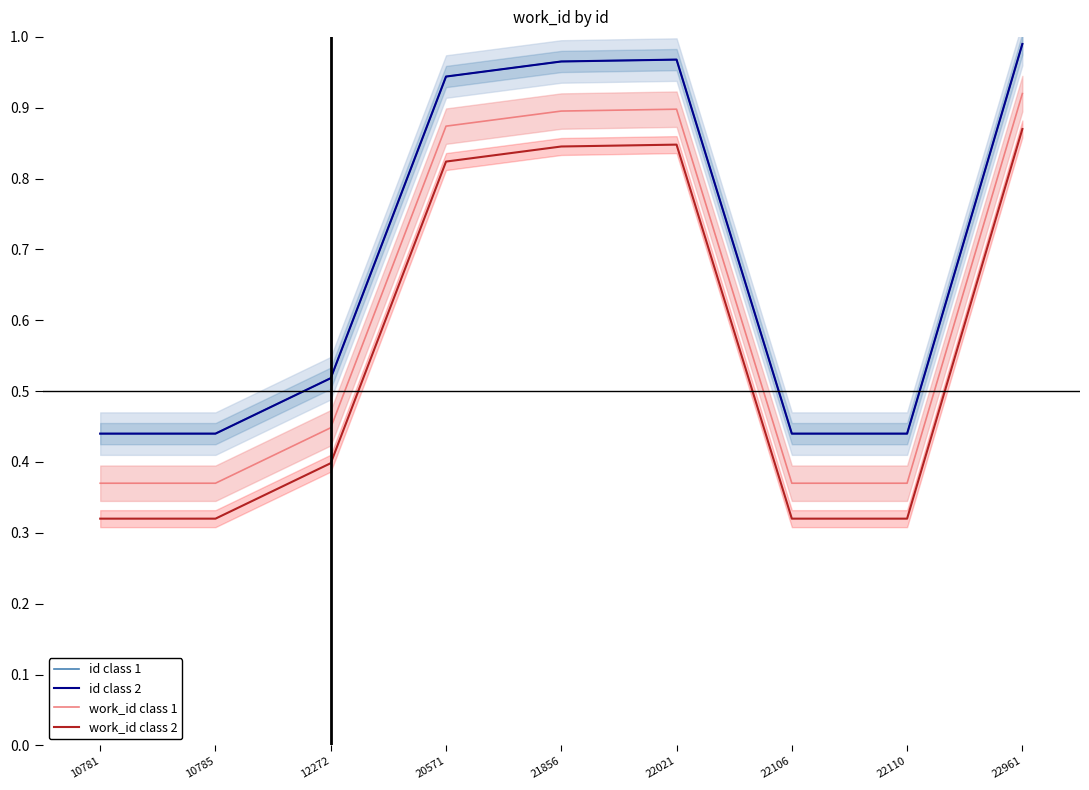

What is the sum of all id class 2 values?

6.1